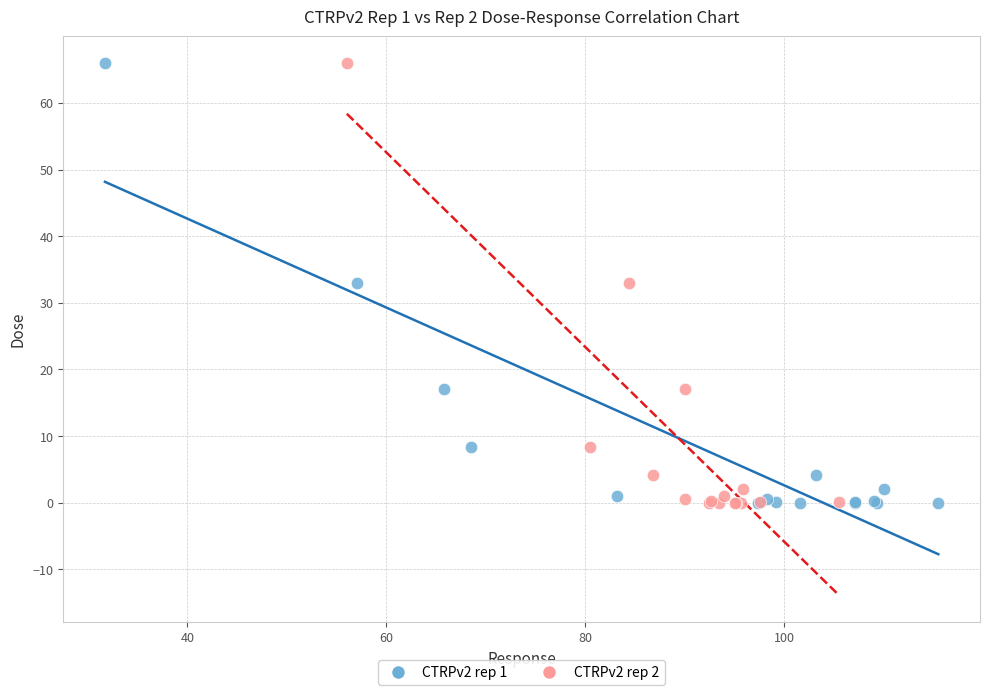

What are all the series names shown in the legend?

CTRPv2 rep 1, CTRPv2 rep 2